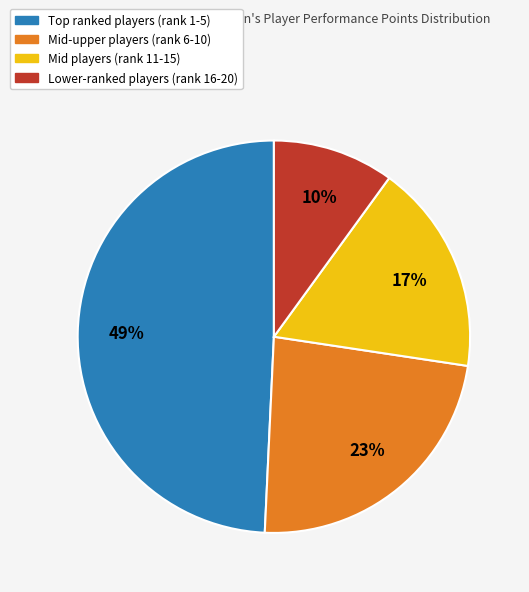

To the nearest percent, what is the difference between the largest and smallest slice percentages?

39%